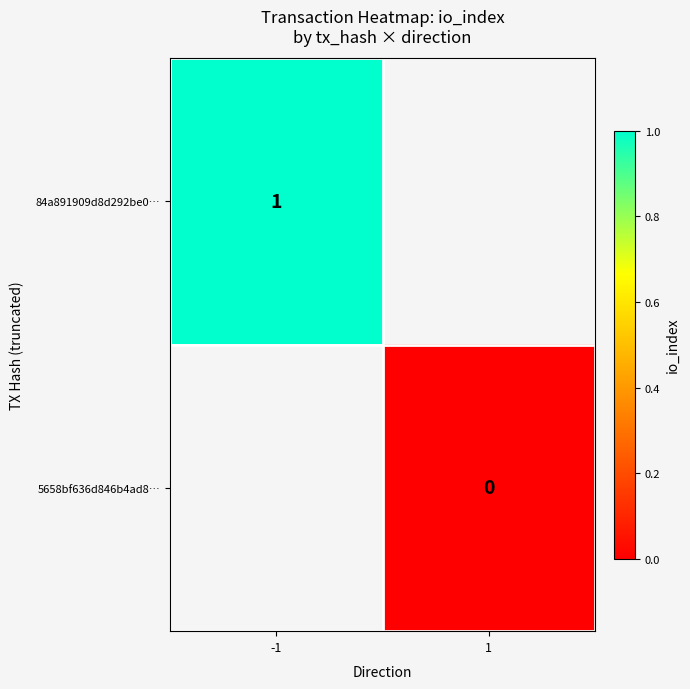

The value of 84a891909d8d292be0… at -1 is 1. True or false?

True